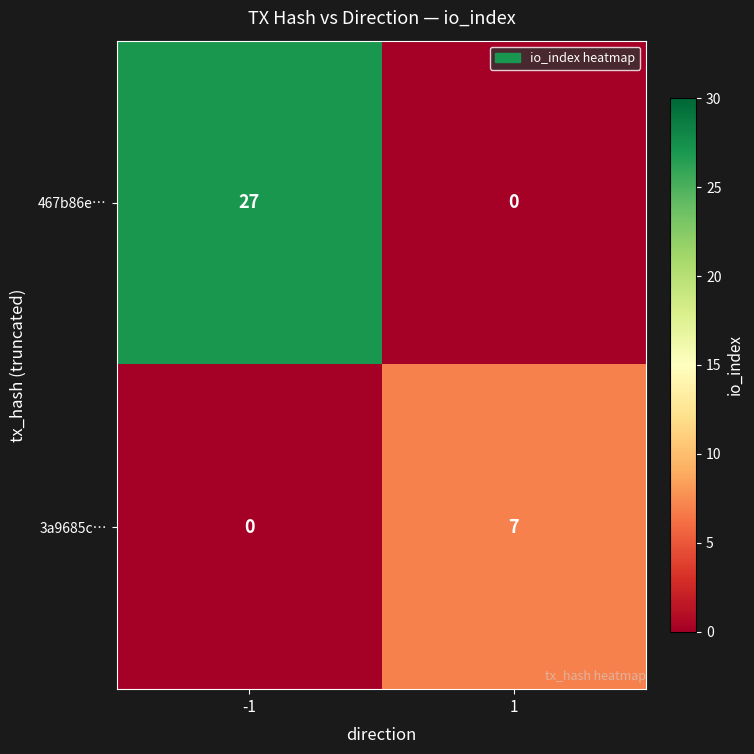

Reading left to right, transcribe all the data shown in this chart.

467b86e…: -1=27	1=0
3a9685c…: -1=0	1=7